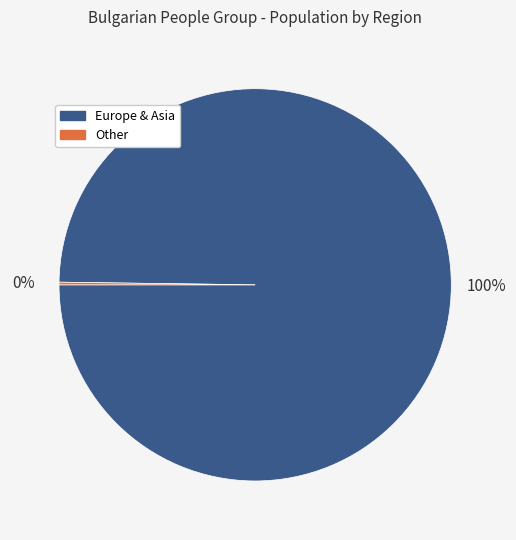

Does any single category account for the majority?

Yes